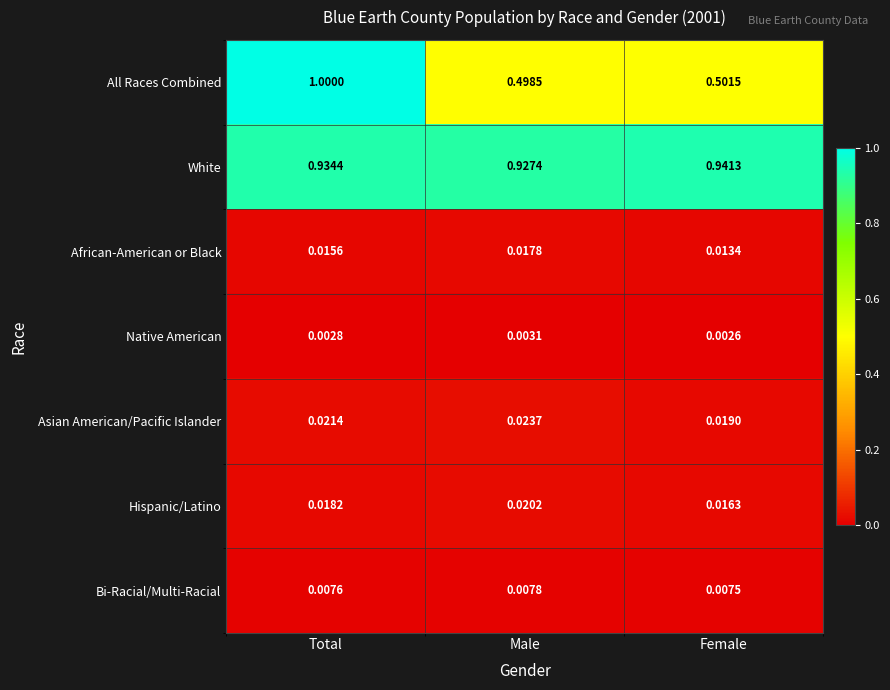

Which series has the widest spread of values?

All Races Combined